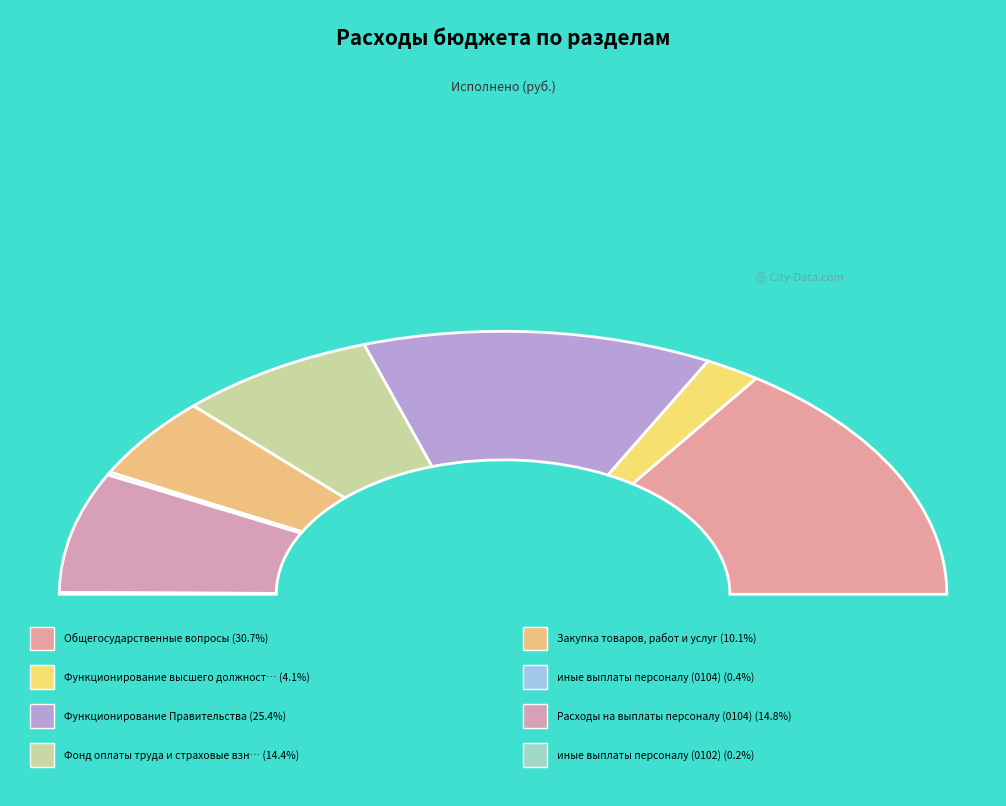

Is it true that Фонд оплаты труда и страховые взносы (0104) is 26% of the pie?

False